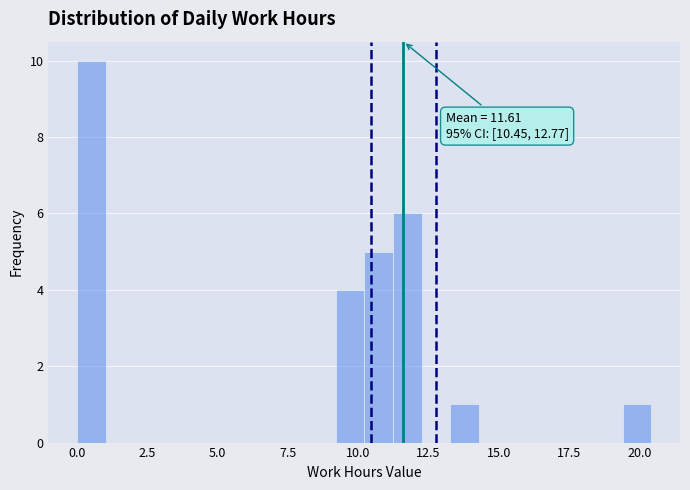

Read against the x-axis, roughly where is the centre of the tallest bar?

0.5